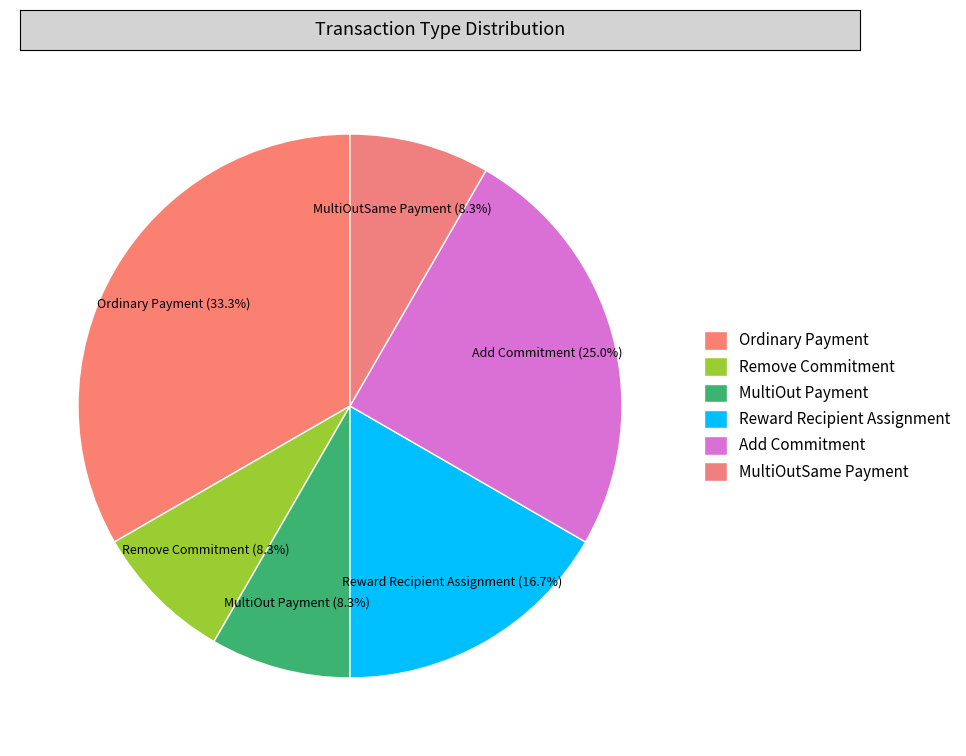

How much of the chart is everything except MultiOut Payment?

91.7%